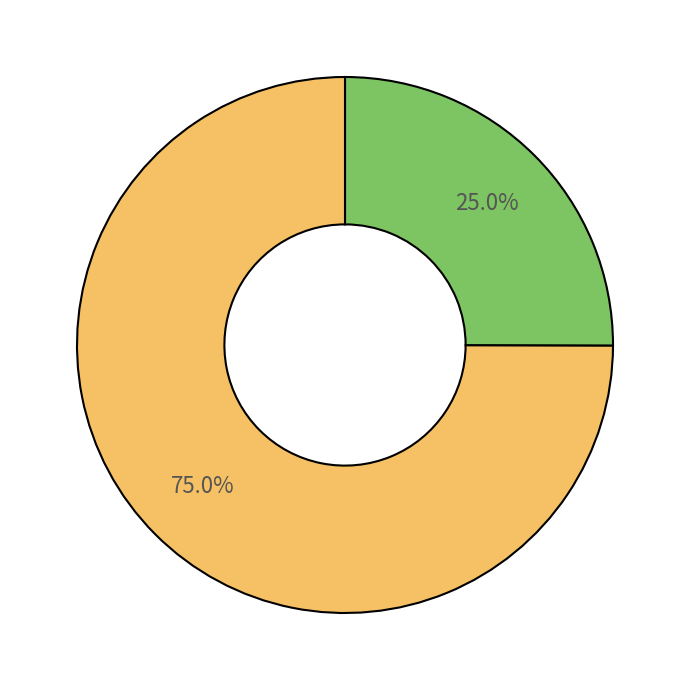

How many slices are in this pie chart?

2